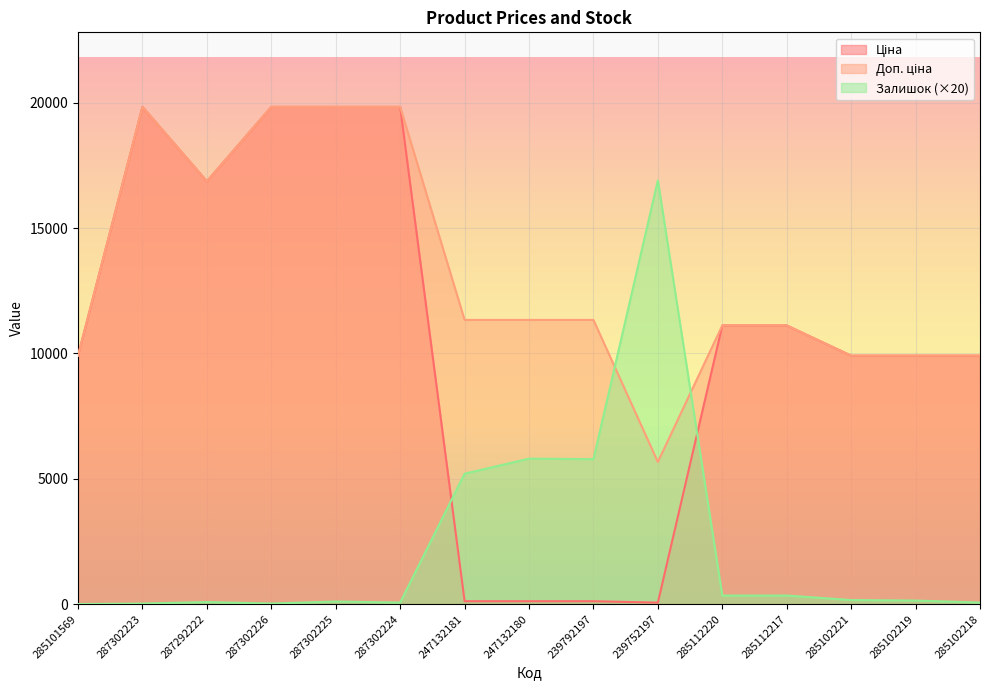

What is the label of the 2nd point from the left?

287302223